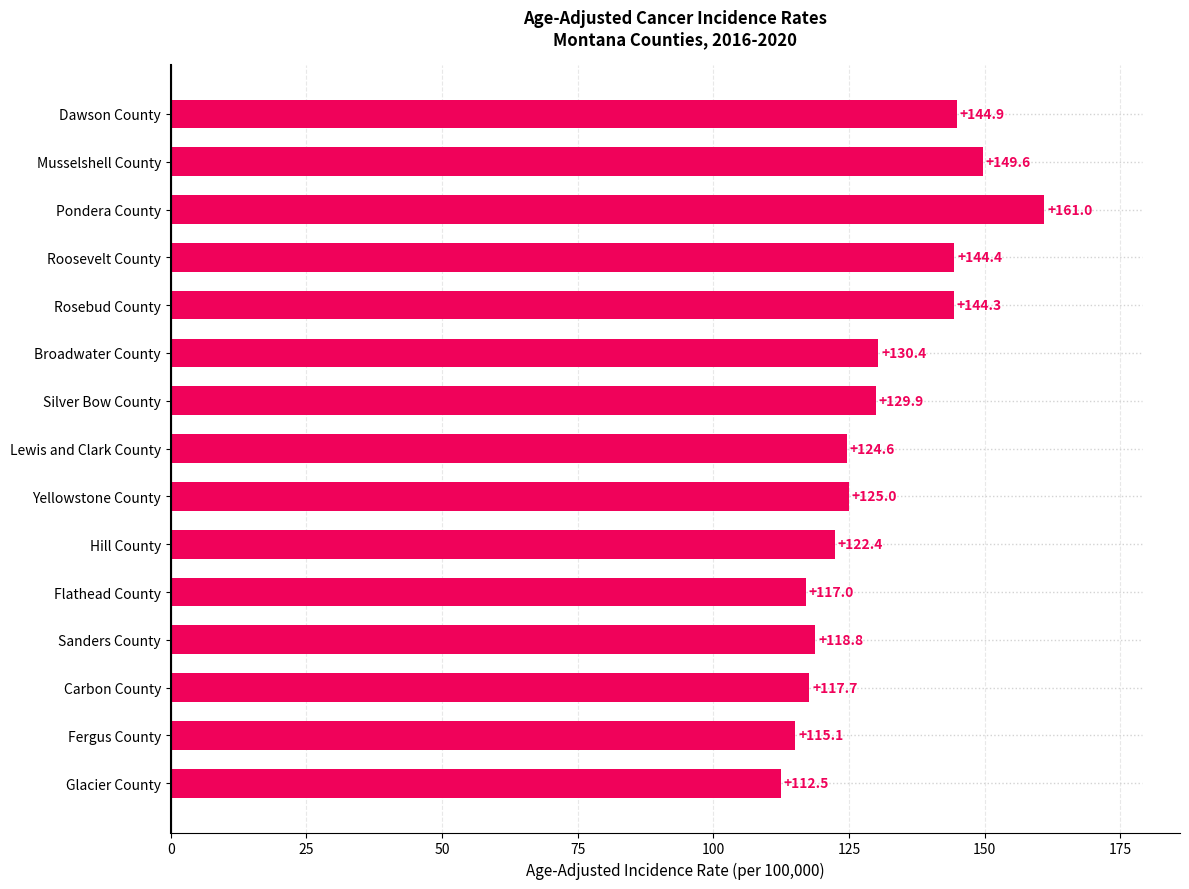

Is it true that the value at Pondera County is 161.0?

True